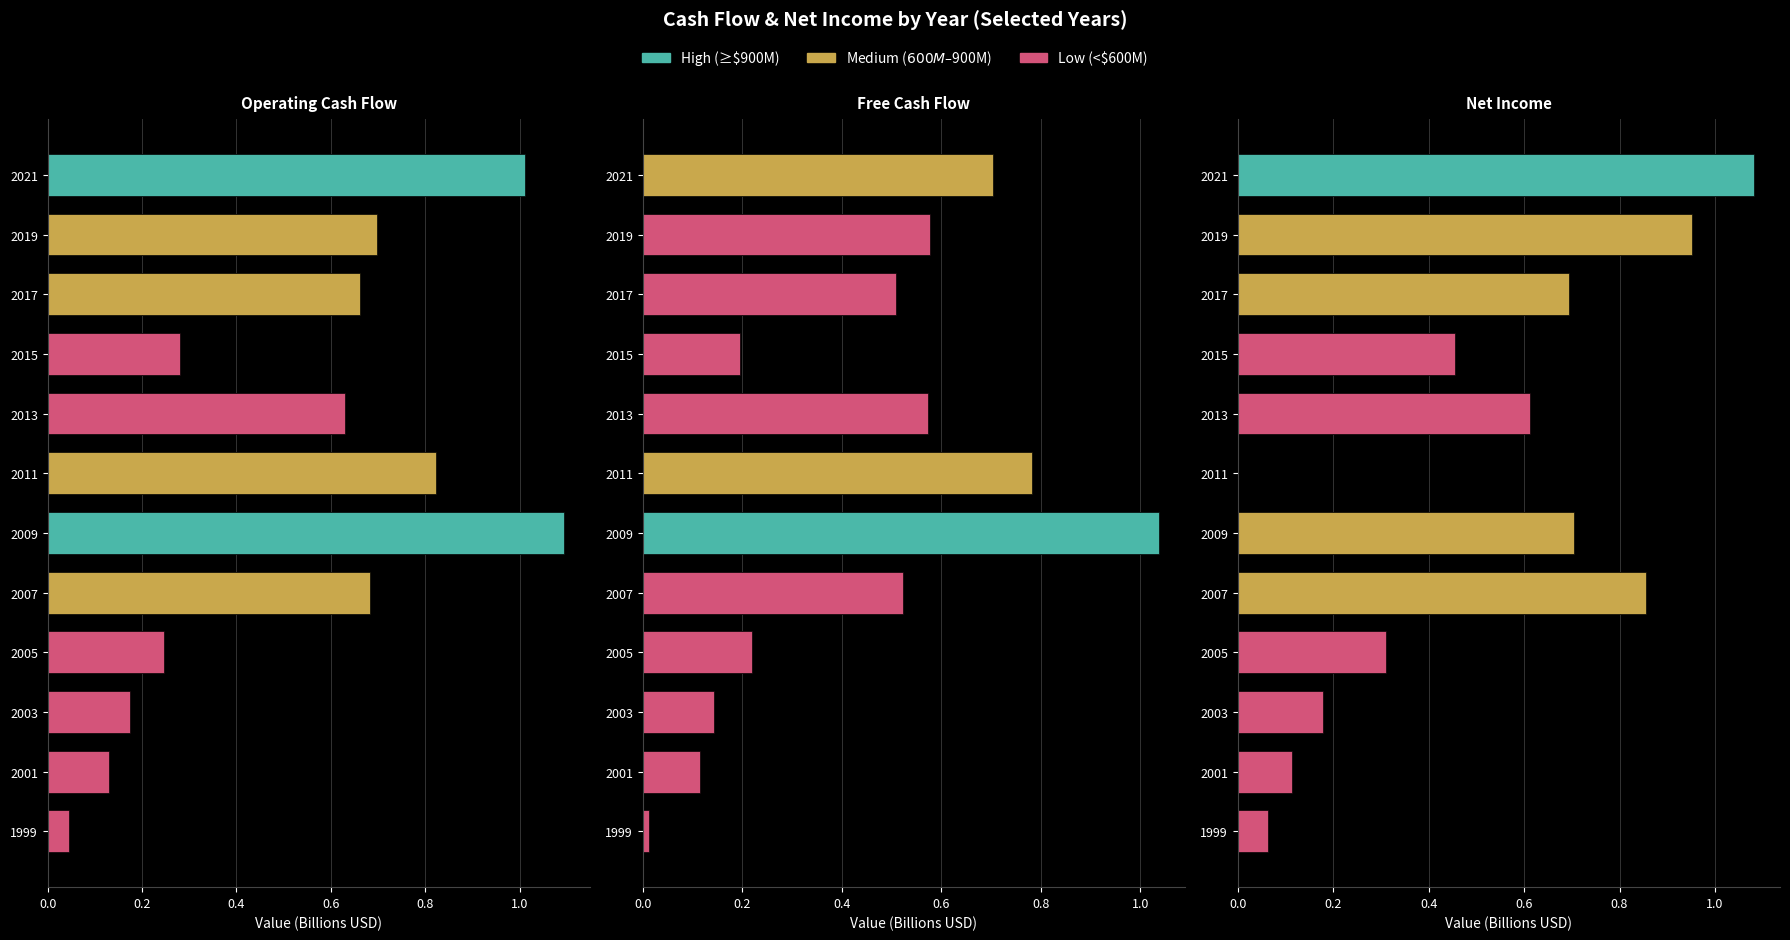

The value of Free Cash Flow at 2007 is 0.1. True or false?

False